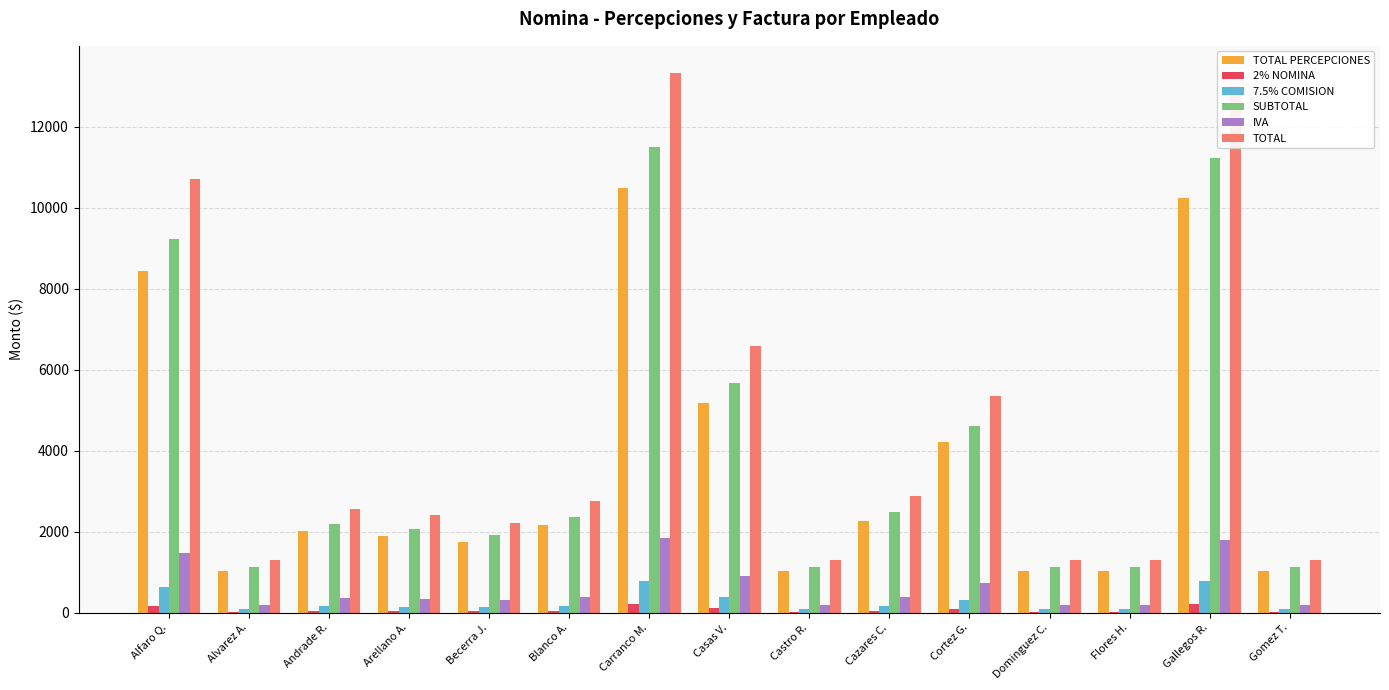

At which label does TOTAL reach its peak?

Carranco M.